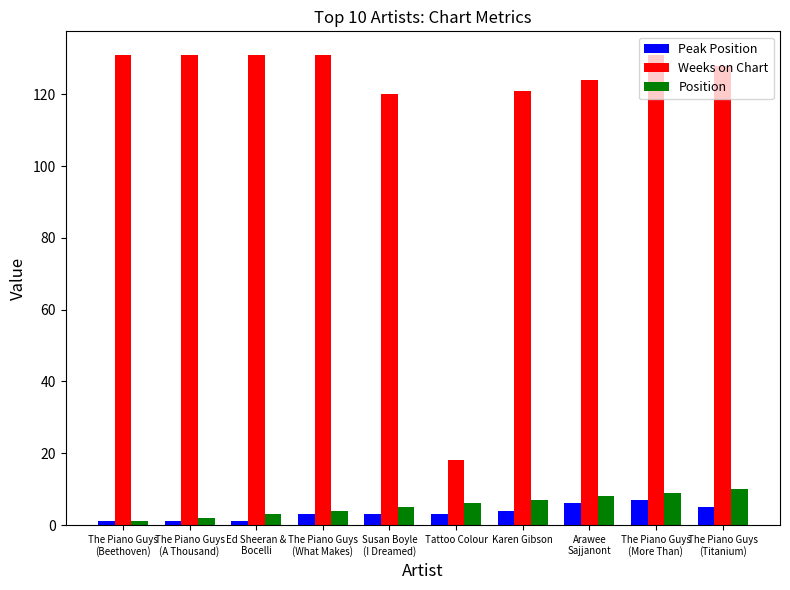

What are all the series names shown in the legend?

Peak Position, Weeks on Chart, Position